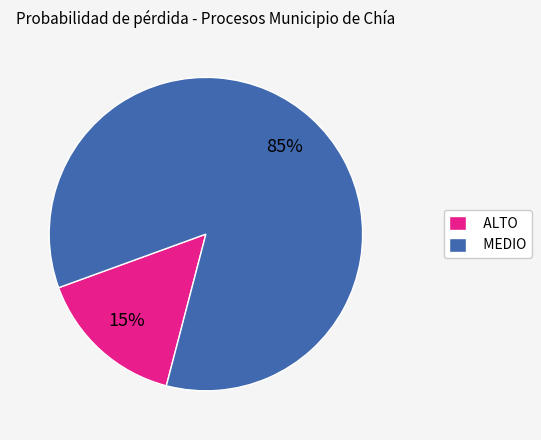

Which category has the biggest portion of the pie?

MEDIO